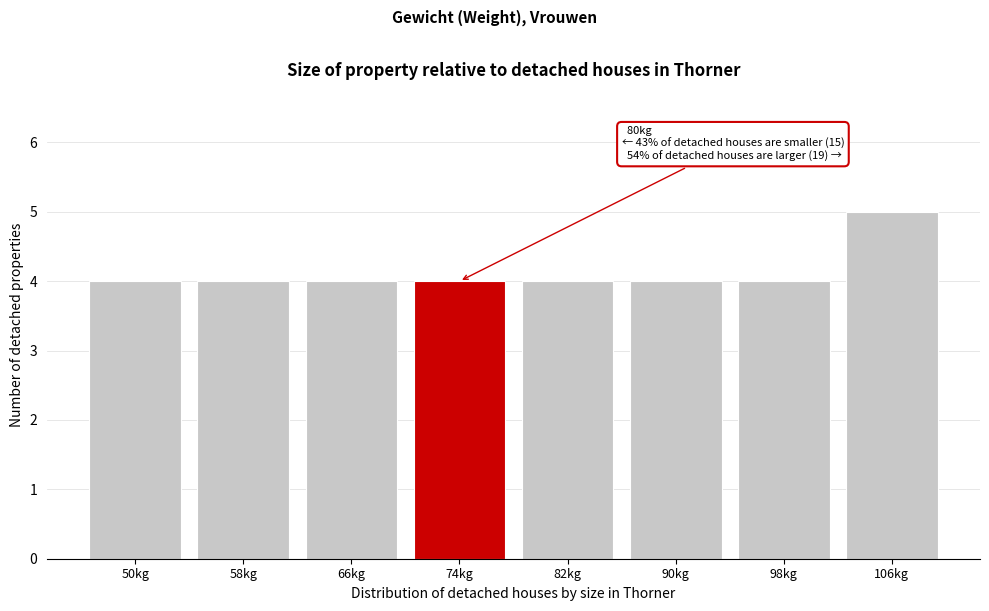

Reading left to right, list all the values displayed in this chart.

50kg=4	58kg=4	66kg=4	74kg=4	82kg=4	90kg=4	98kg=4	106kg=5